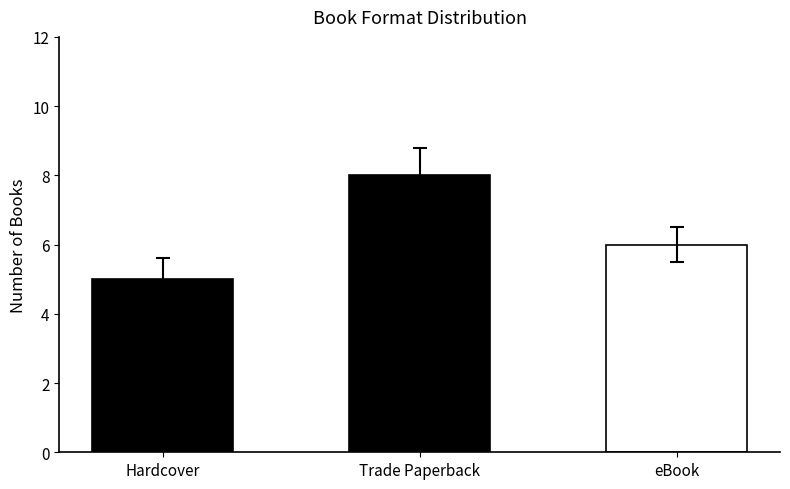

What is the difference between the values at eBook and Trade Paperback?

2